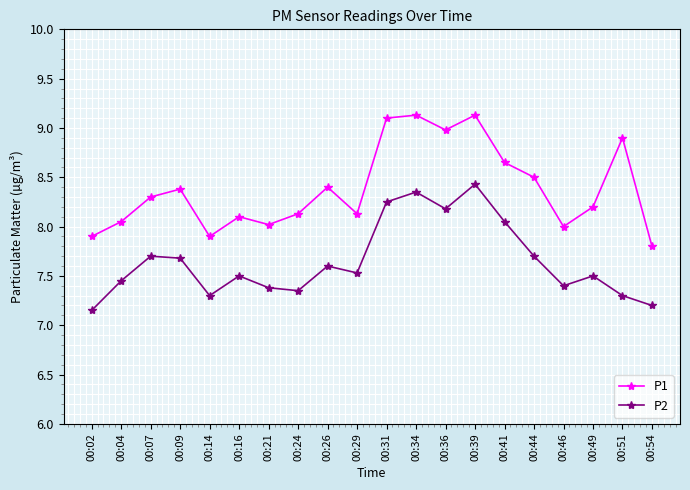

What is the sum of the P1 values at 00:16 and 00:44?

16.6